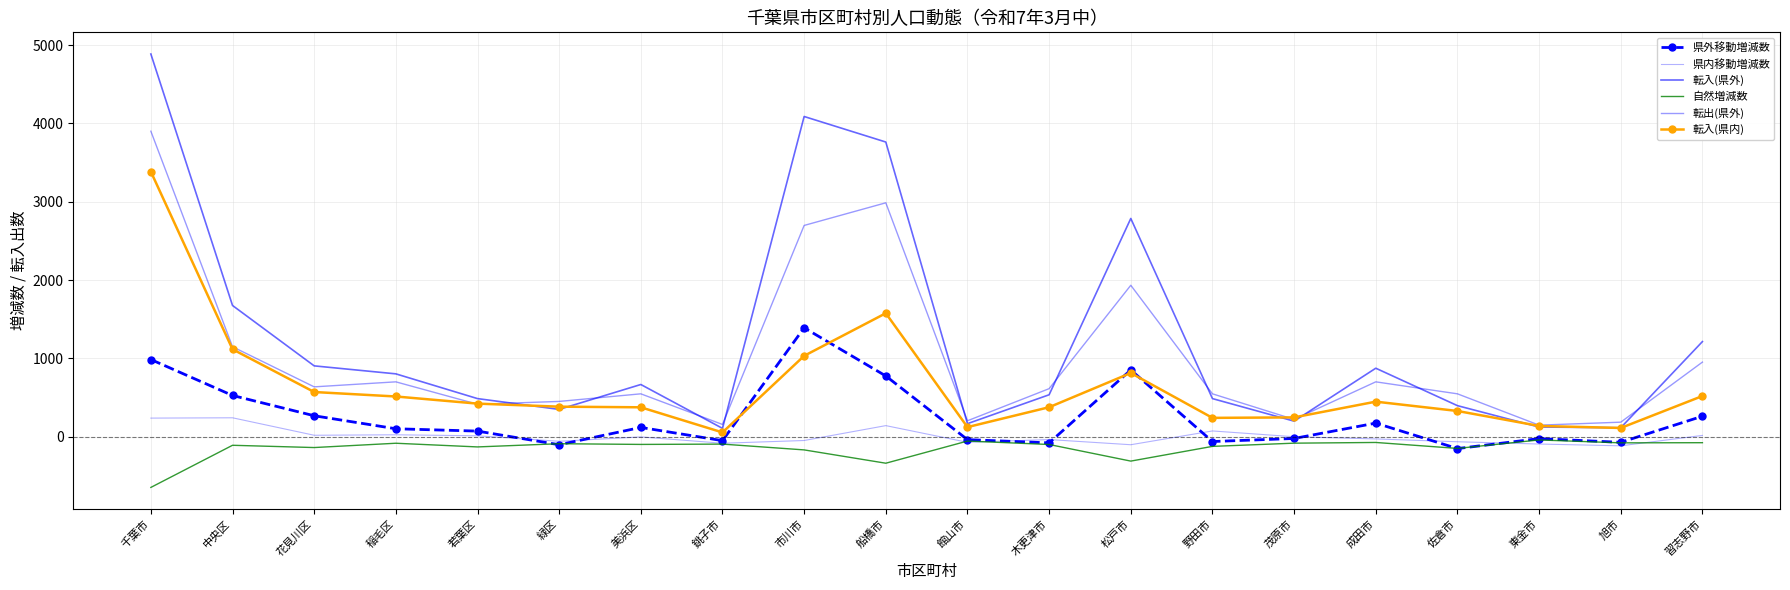

Is it true that 転出(県外) equals 1149 at 中央区?

True